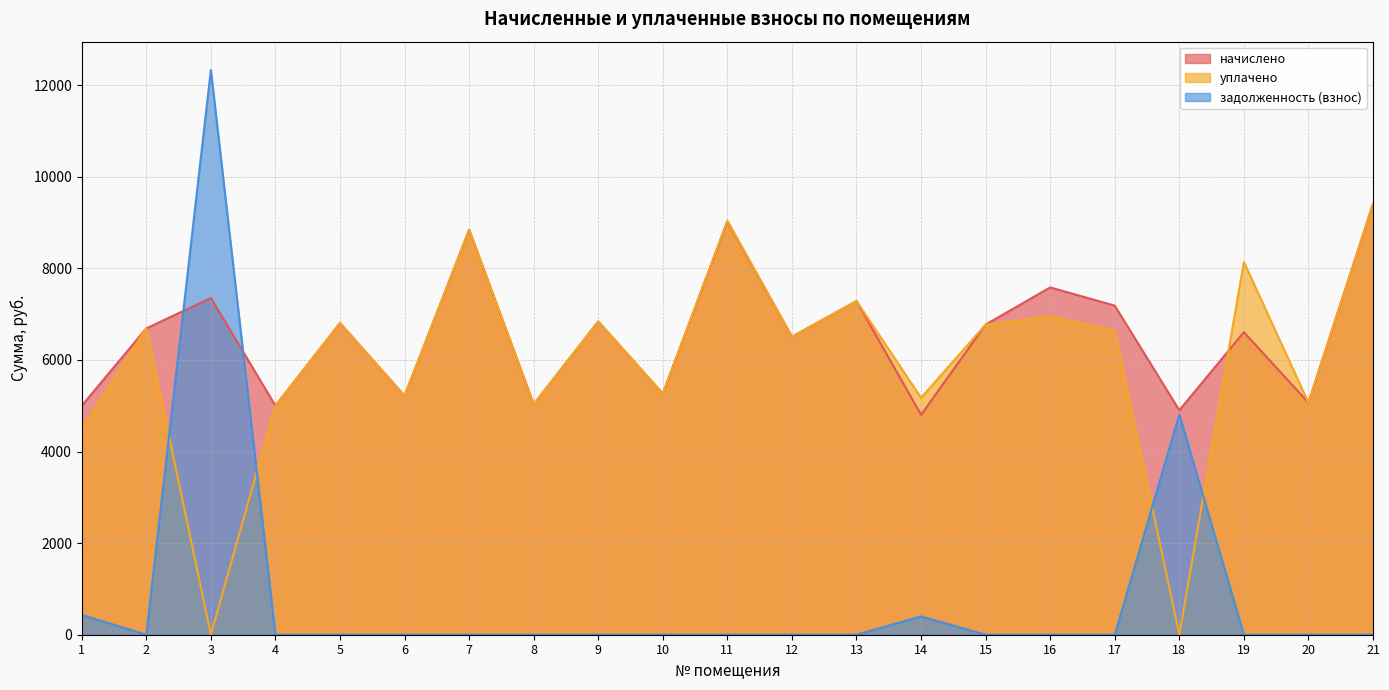

True or false: уплачено has more than 0 interior local peaks.

True